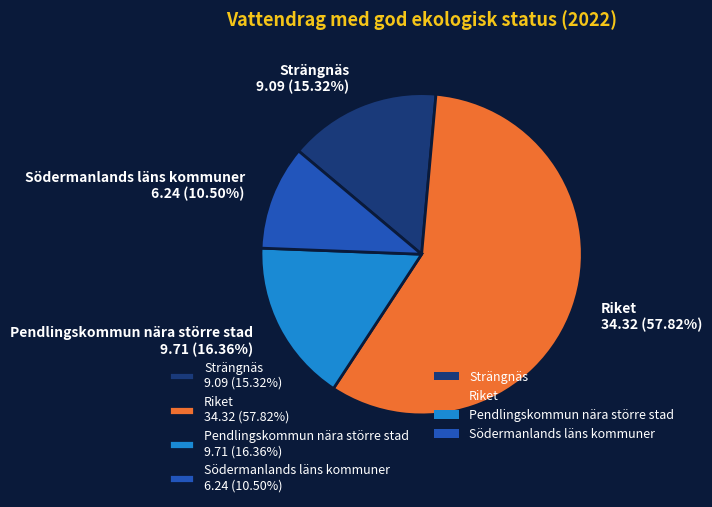

What is the ratio of the value at Strängnäs to the value at Södermanlands läns kommuner?

1.5